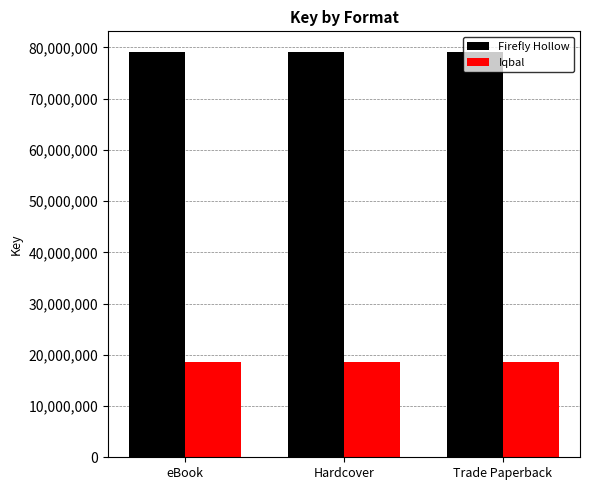

What is the difference between the highest and lowest values at Hardcover?

60598008